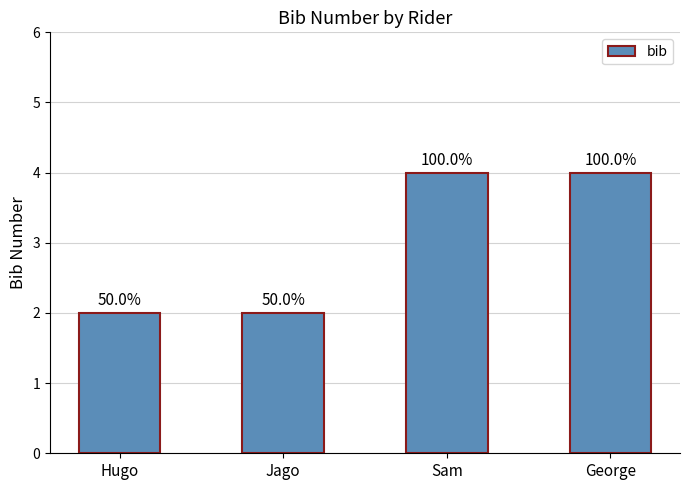

How many bars are there in total?

4